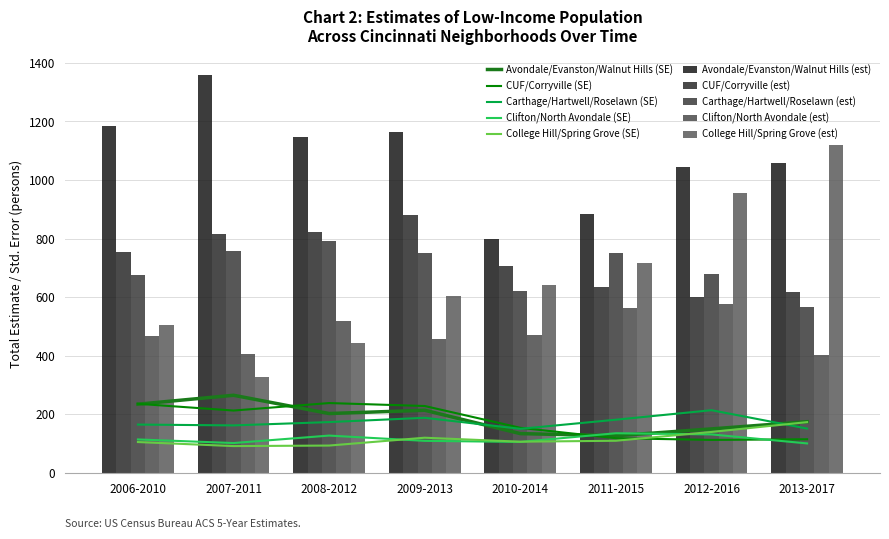

List the series in order of their peak value, lowest first.

Clifton/North Avondale, Carthage/Hartwell/Roselawn, CUF/Corryville, College Hill/Spring Grove, Avondale/Evanston/Walnut Hills